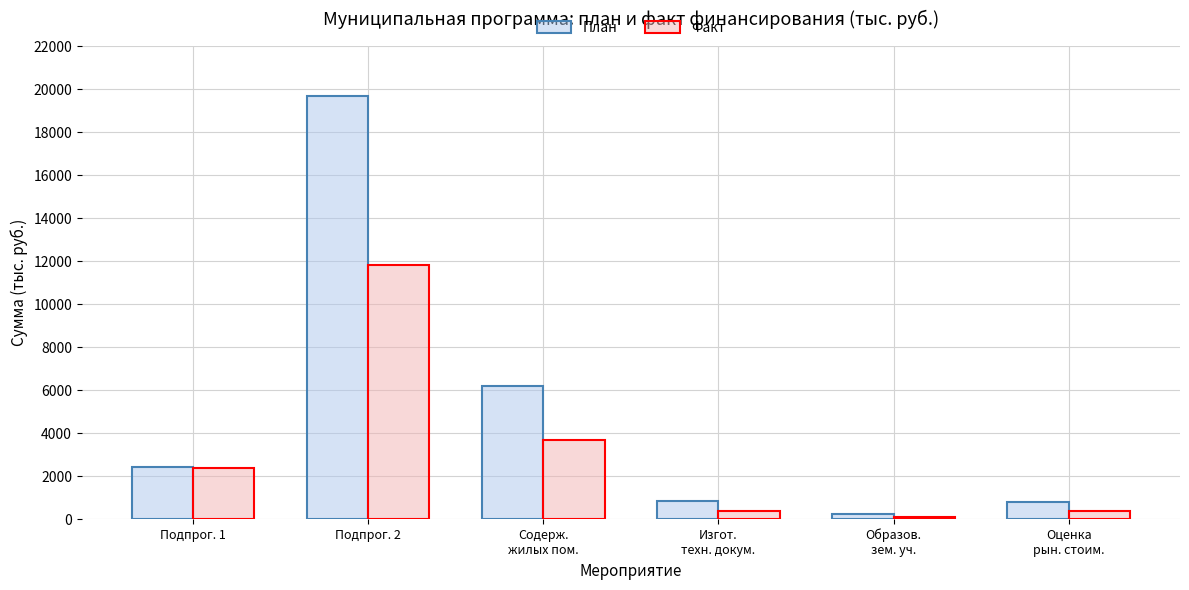

How many series are shown in this chart?

2